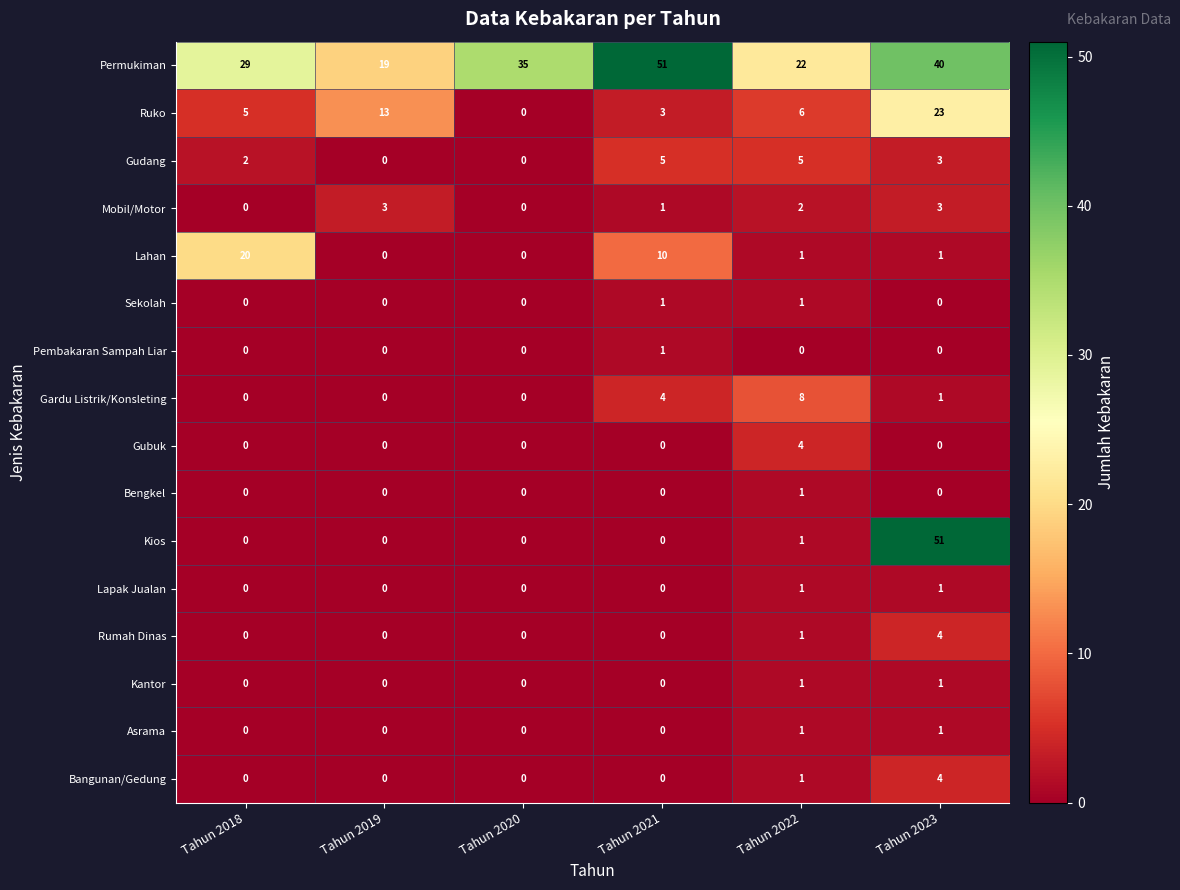

Between Tahun 2019 and Tahun 2023, which series saw the biggest shift?

Kios